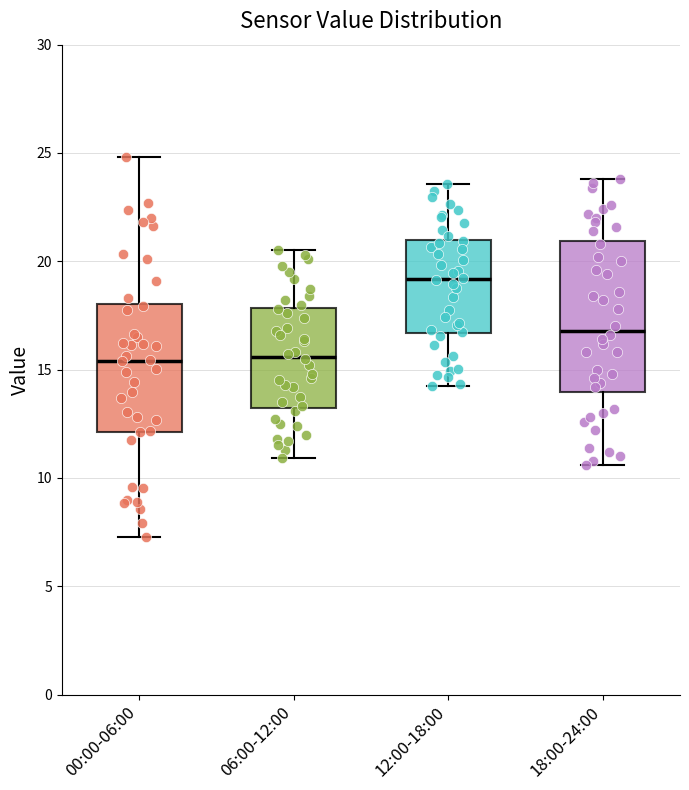

Reading left to right, transcribe this box plot: for each box, give where its median line is, the range the box spans, and where its two whiskers end, as read against the y-axis. The values are not printed on the chart, so give them approximately, as read against the axis.

00:00-06:00: median 15.5, box 12.0 to 18.0, whiskers 7.5 to 25.0
06:00-12:00: median 15.5, box 13.5 to 18.0, whiskers 11.0 to 20.5
12:00-18:00: median 19.0, box 16.5 to 21.0, whiskers 14.5 to 23.5
18:00-24:00: median 17.0, box 14.0 to 21.0, whiskers 10.5 to 24.0